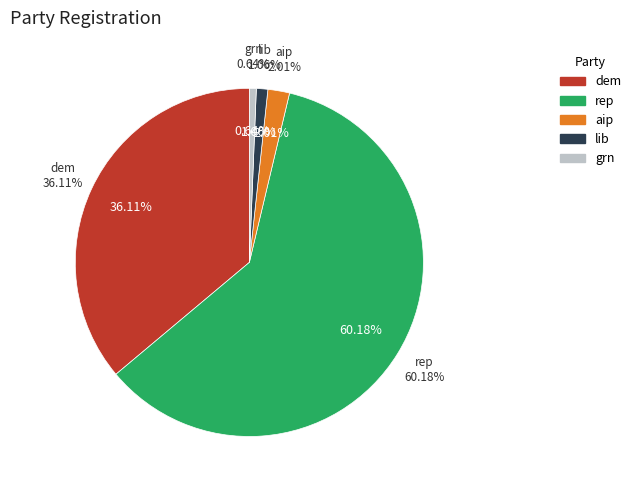

Approximately how many times larger is the value at dem compared to aip?

18.0